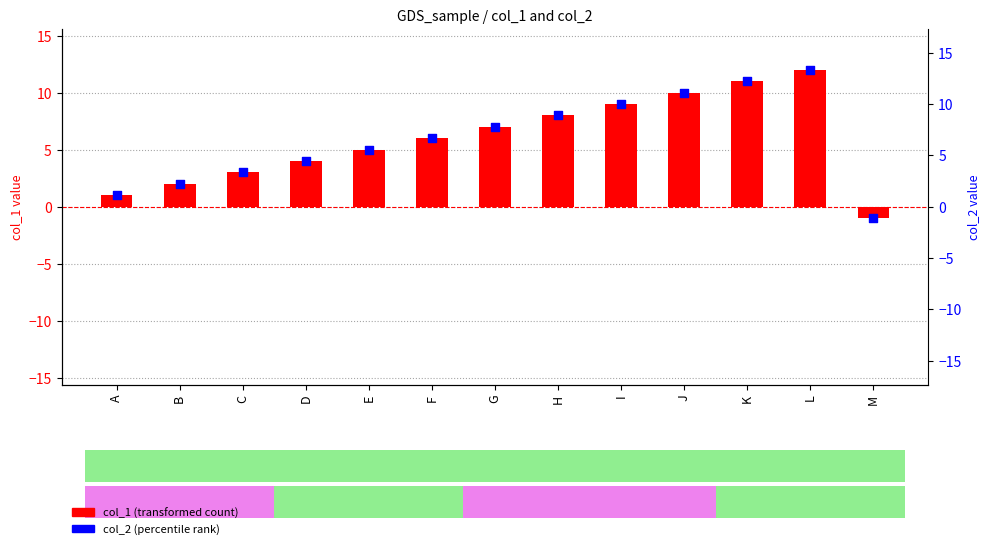

Which series contains the highest Y value?

col_2 (percentile rank)